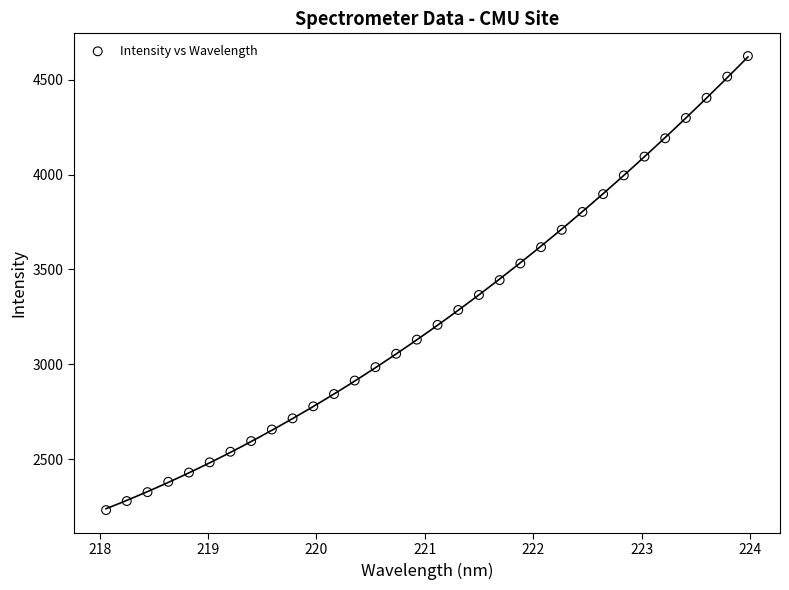

What is the range of Y values (max minus min)?

2391.5